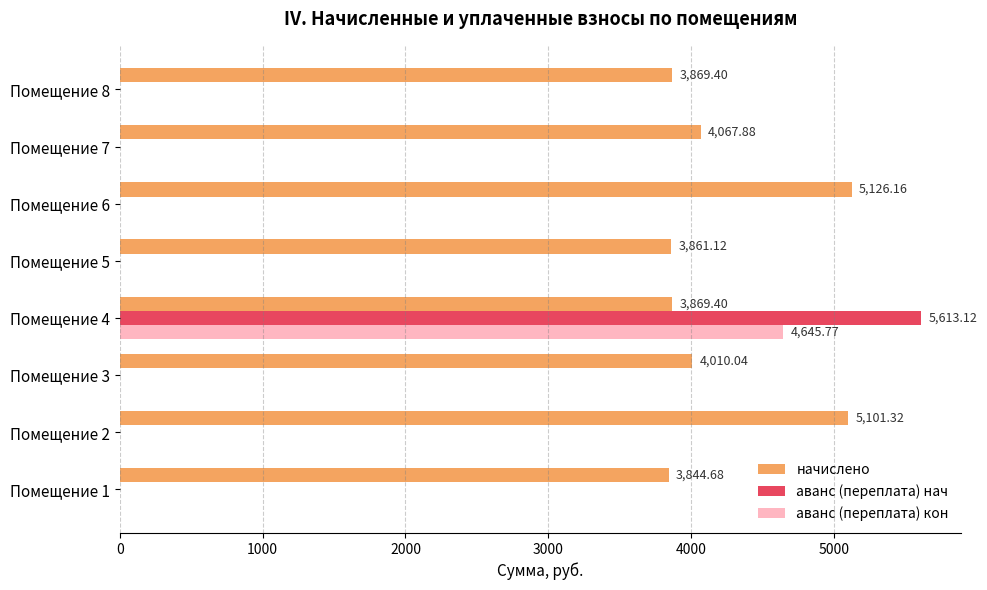

Which series has the largest total across all categories?

начислено